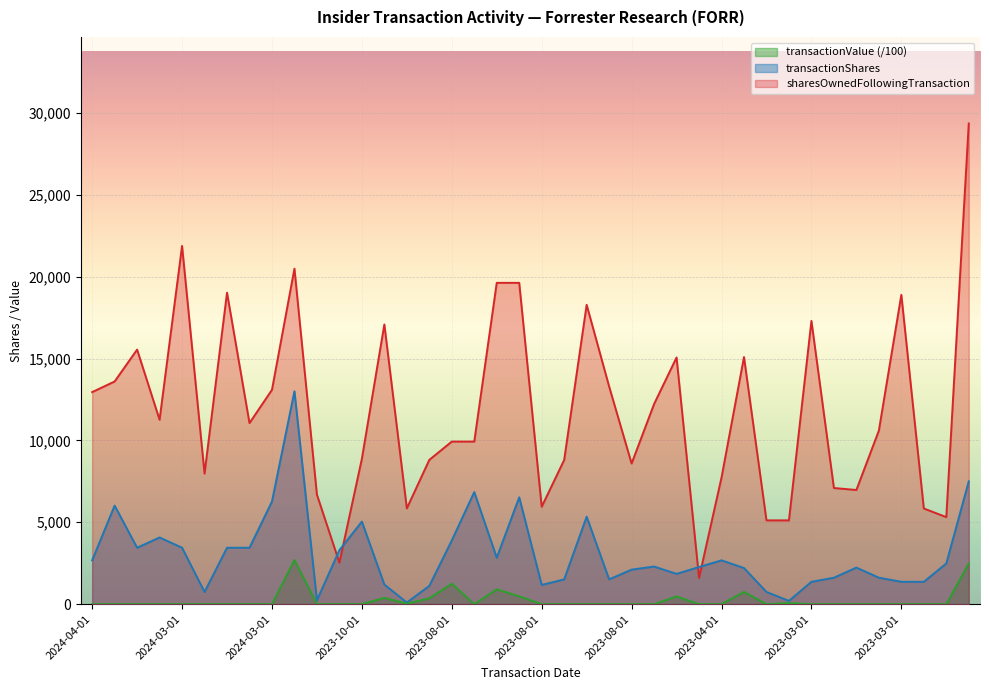

How many intersections are there between transactionShares and sharesOwnedFollowingTransaction?

4